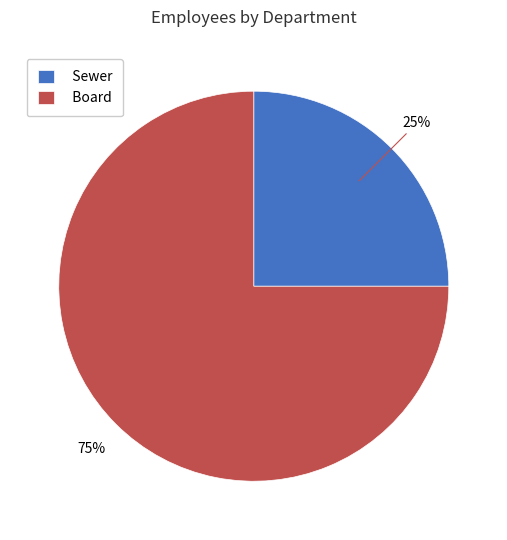

Do Sewer and Board together represent more than half of the pie?

Yes